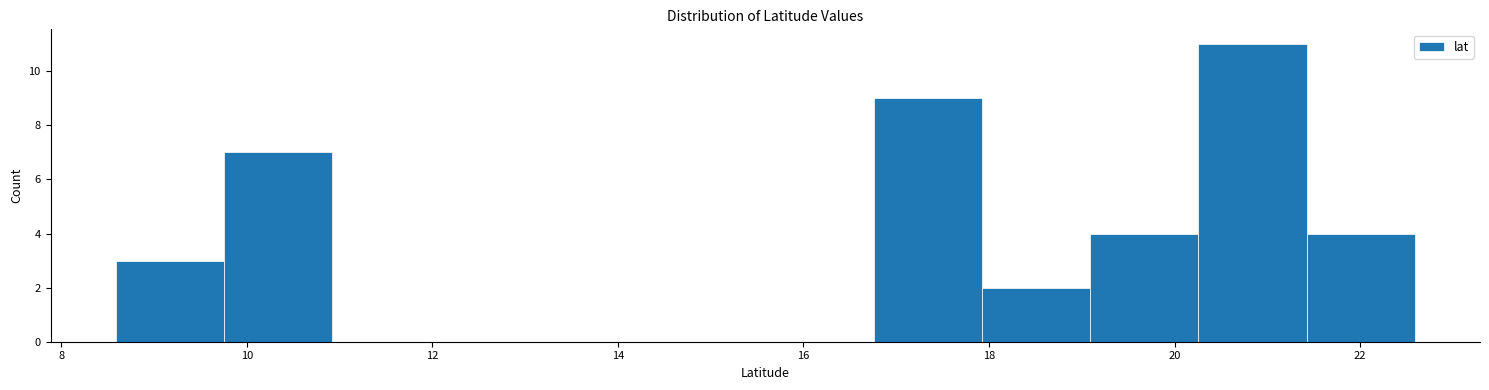

Reading left to right, list every bar in this chart as the range it spans on the x-axis followed by its height. Neither the bar edges nor the heights are printed on the chart, so give them approximately, as read against the axes.

8.6 to 9.8: 3
9.8 to 11.0: 7
11.0 to 12.0: 0
12.0 to 13.2: 0
13.2 to 14.4: 0
14.4 to 15.6: 0
15.6 to 16.8: 0
16.8 to 18.0: 9
18.0 to 19.0: 2
19.0 to 20.2: 4
20.2 to 21.4: 11
21.4 to 22.6: 4